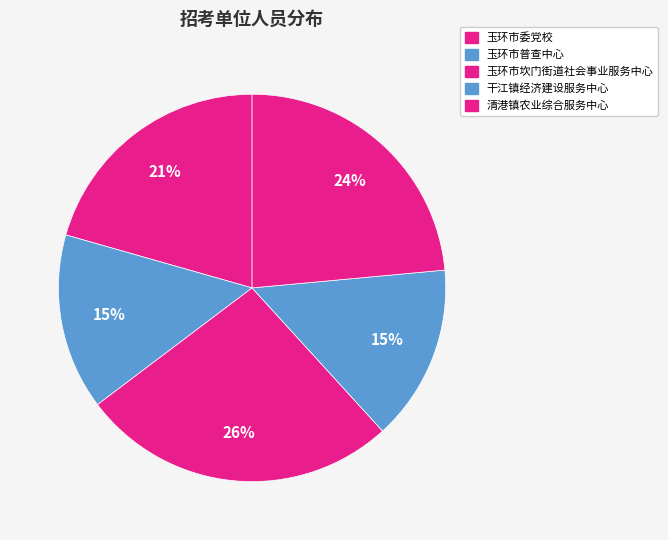

Does 玉环市普查中心 represent more than half of the total?

No